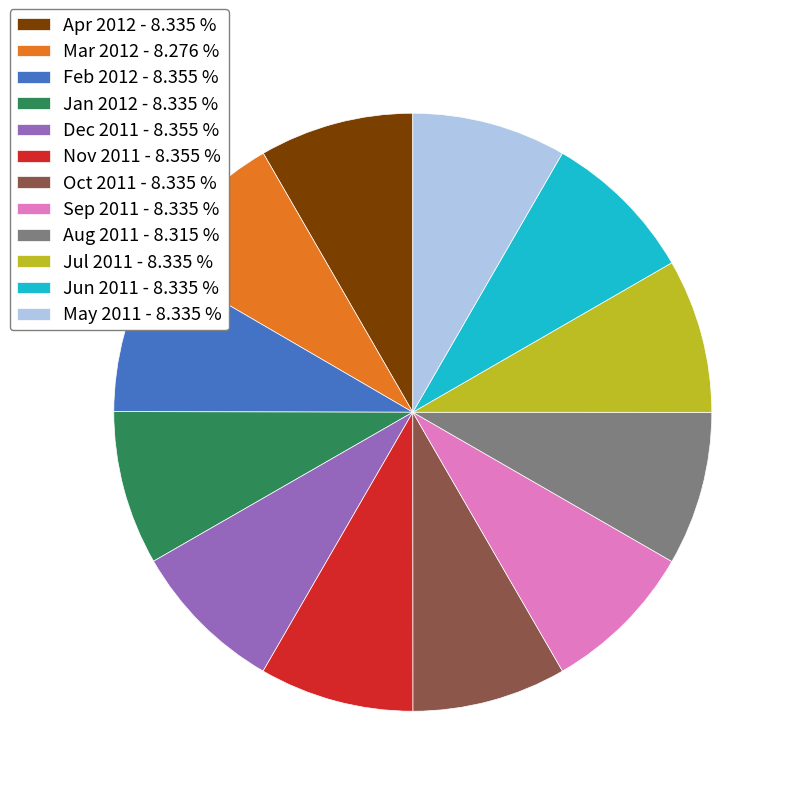

Is the sum of Dec 2011 and Feb 2012 greater than half?

No